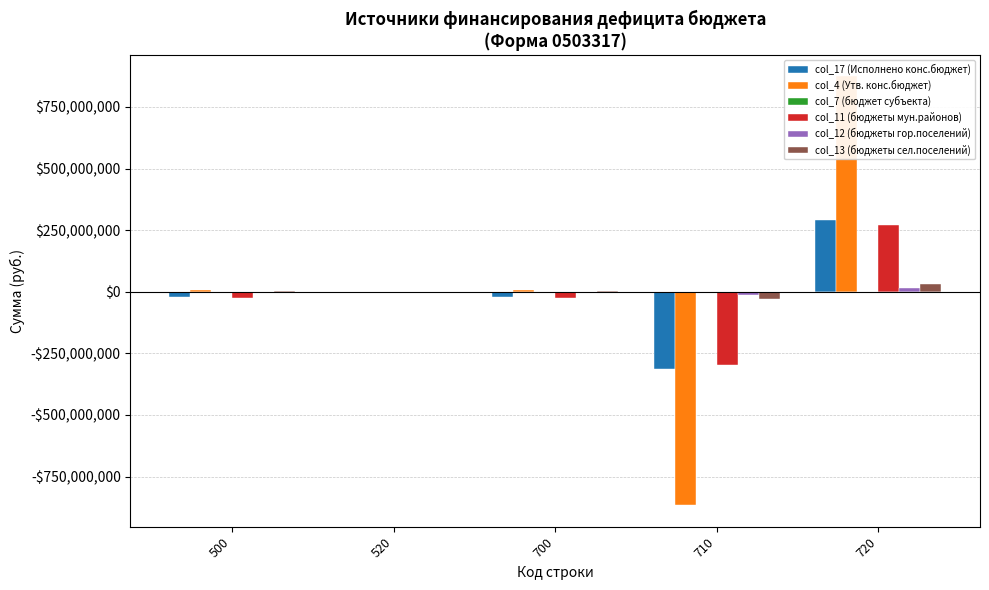

Which series has the widest spread of values?

col_4 (Утв. конс.бюджет)